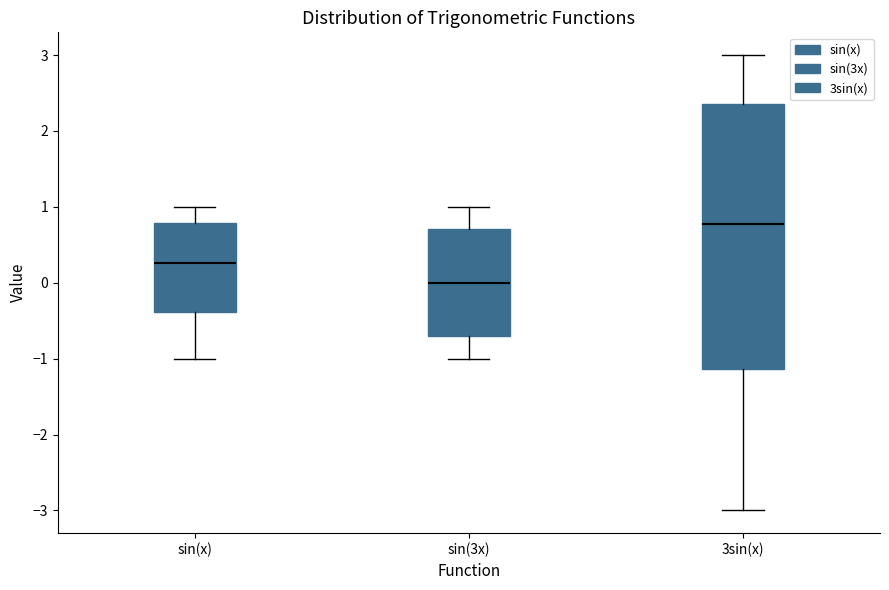

Comparing the boxes themselves (not the whiskers), which one is the tallest?

3sin(x)